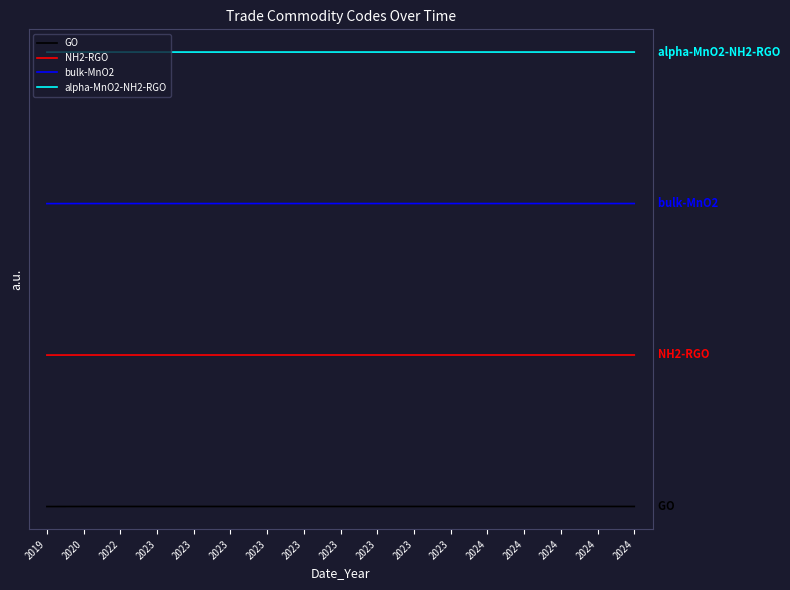

At which category is the sum across all series the highest?

2024